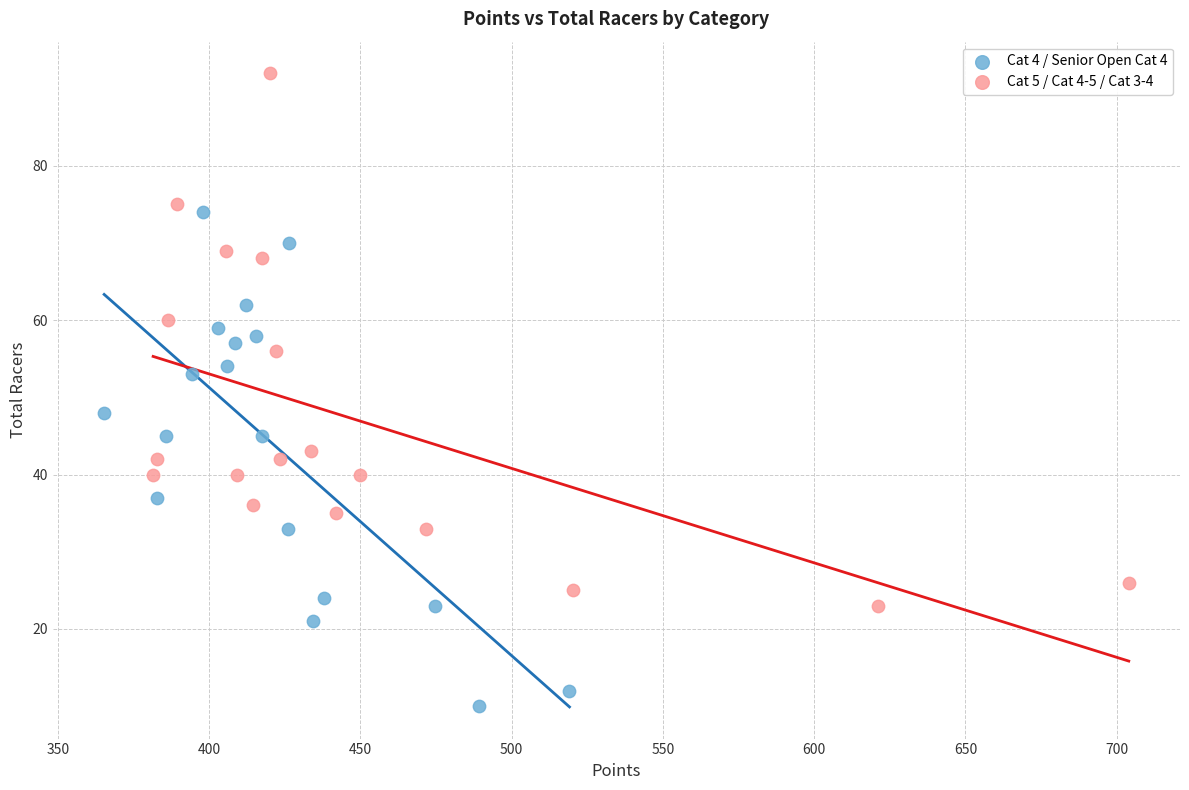

Which series contains the highest Y value?

Cat 5 / Cat 4-5 / Cat 3-4